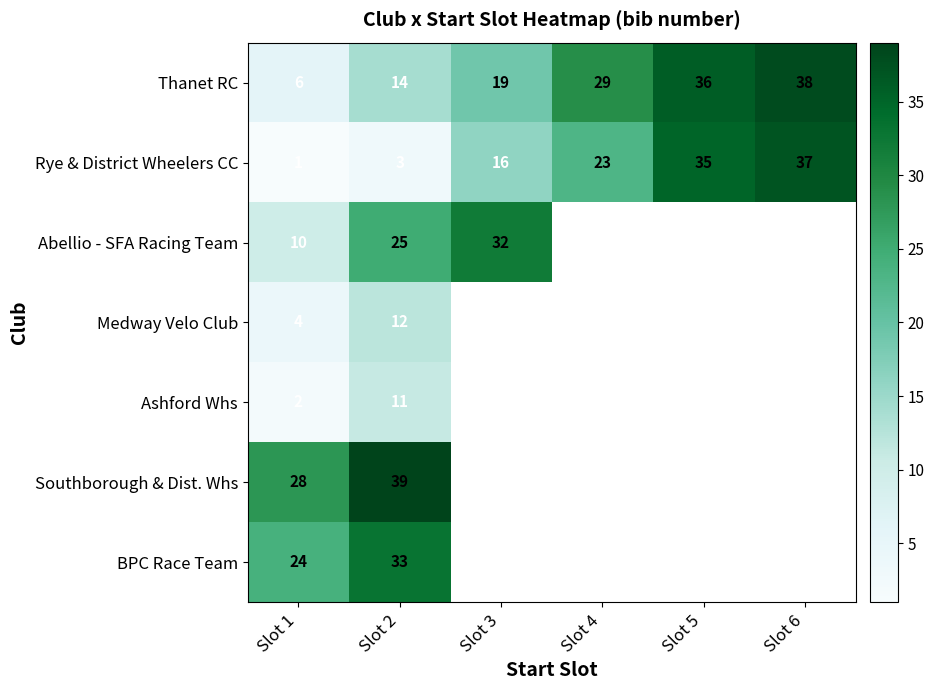

At how many categories does at least one series exceed 21?

6